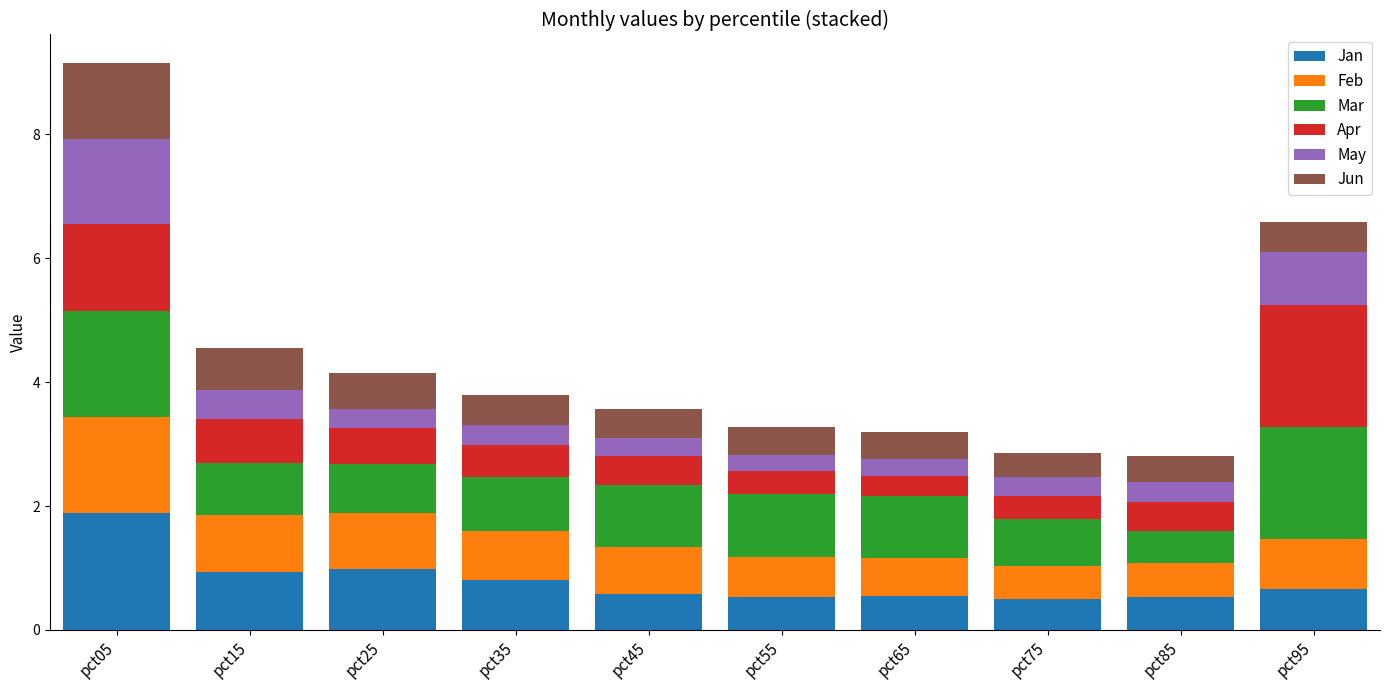

What is the total value across all series at pct85?

2.8